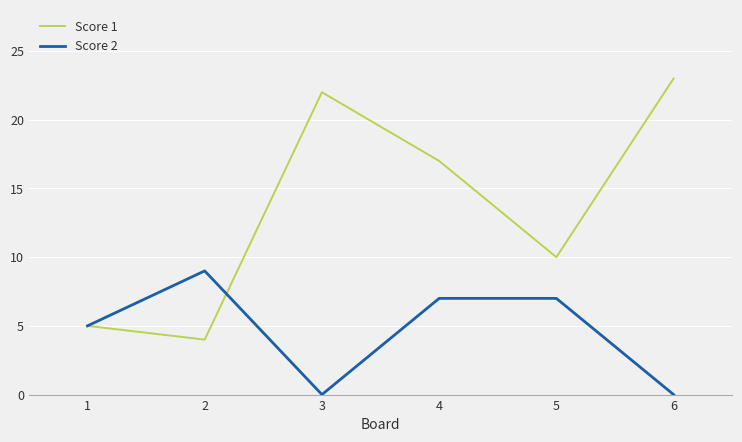

Rank the series by their average value, from lowest to highest.

Score 2, Score 1